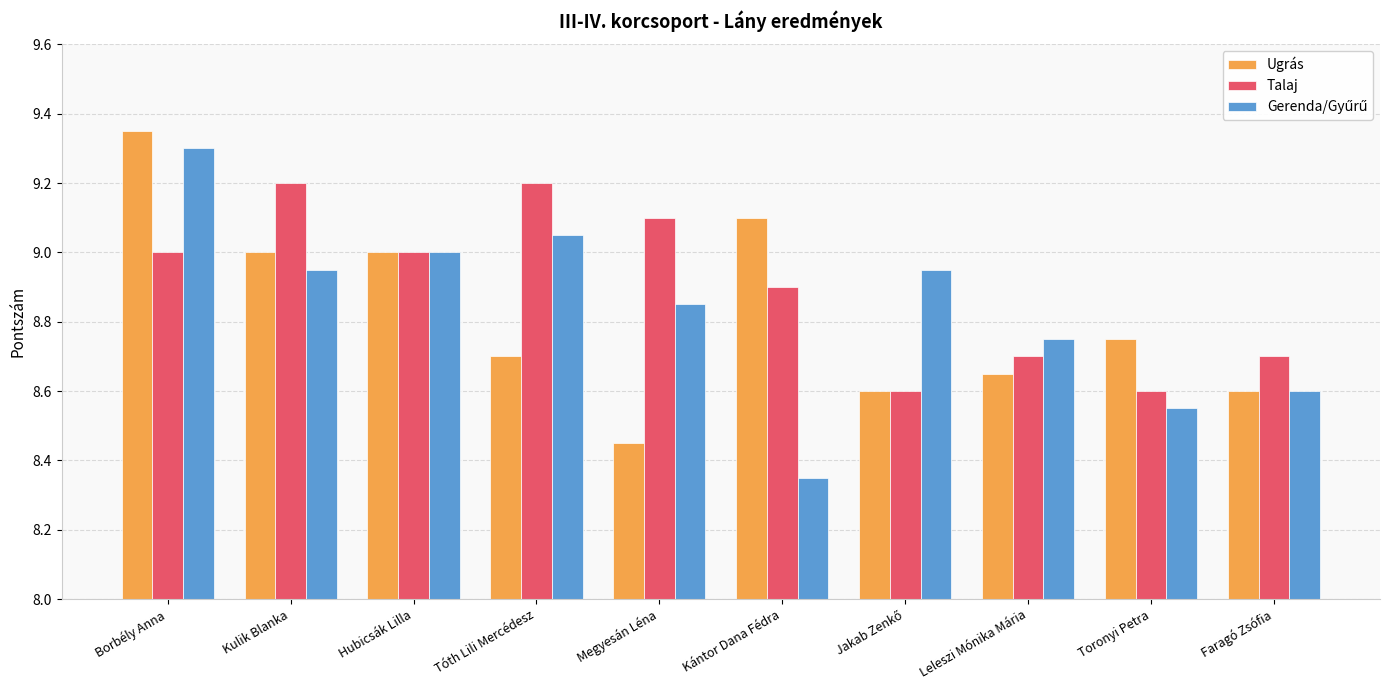

The Talaj series shows 8.9 at Kántor Dana Fédra. True or false?

True